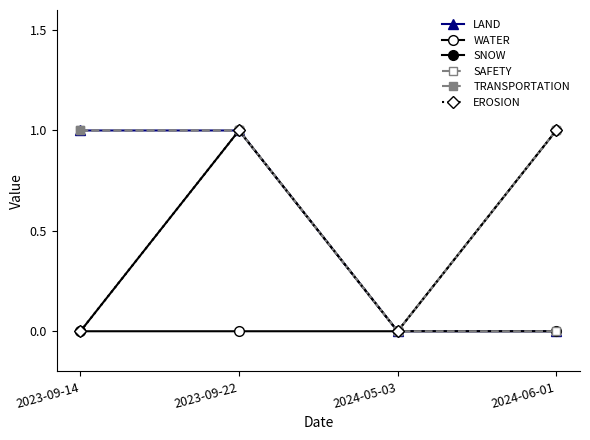

Does the chart have visible grid lines?

No